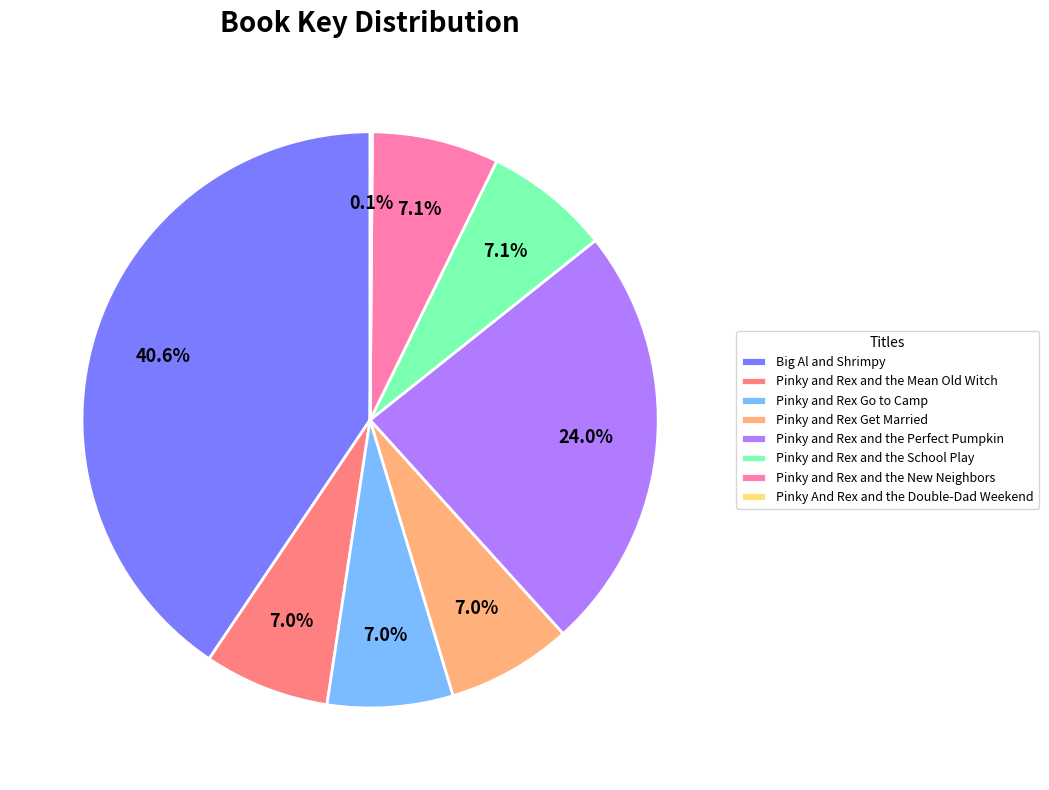

Is there any slice that represents more than half of the pie?

No